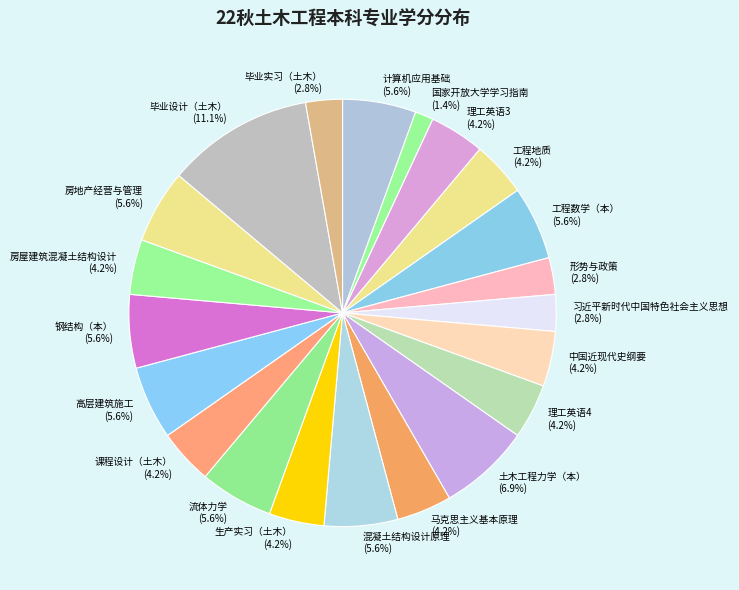

To the nearest percent, what is the average slice percentage?

5%